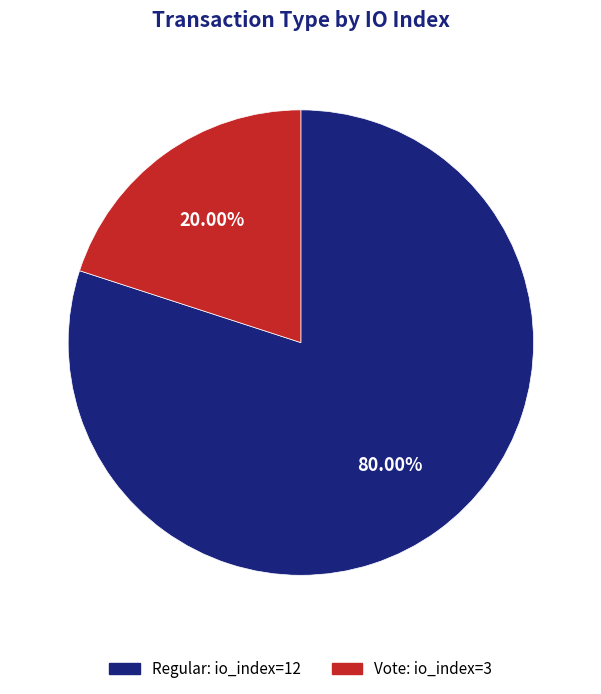

Count the number of slices in the pie.

2